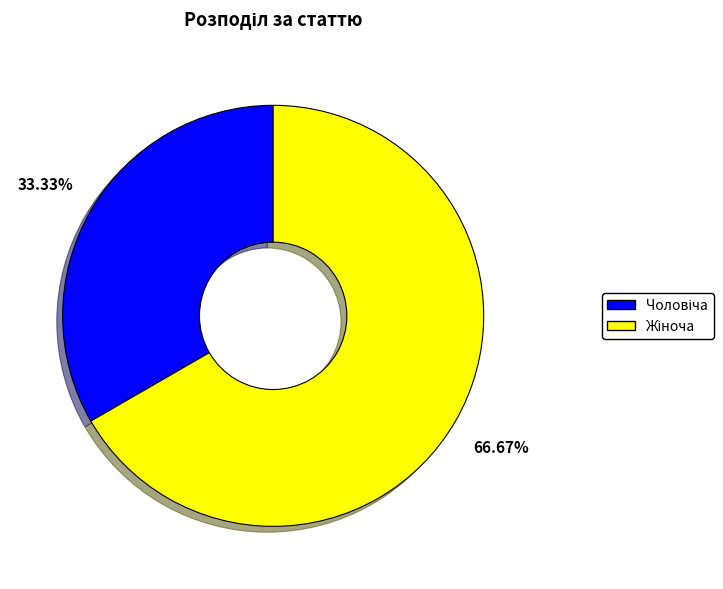

How many slices are in this pie chart?

2